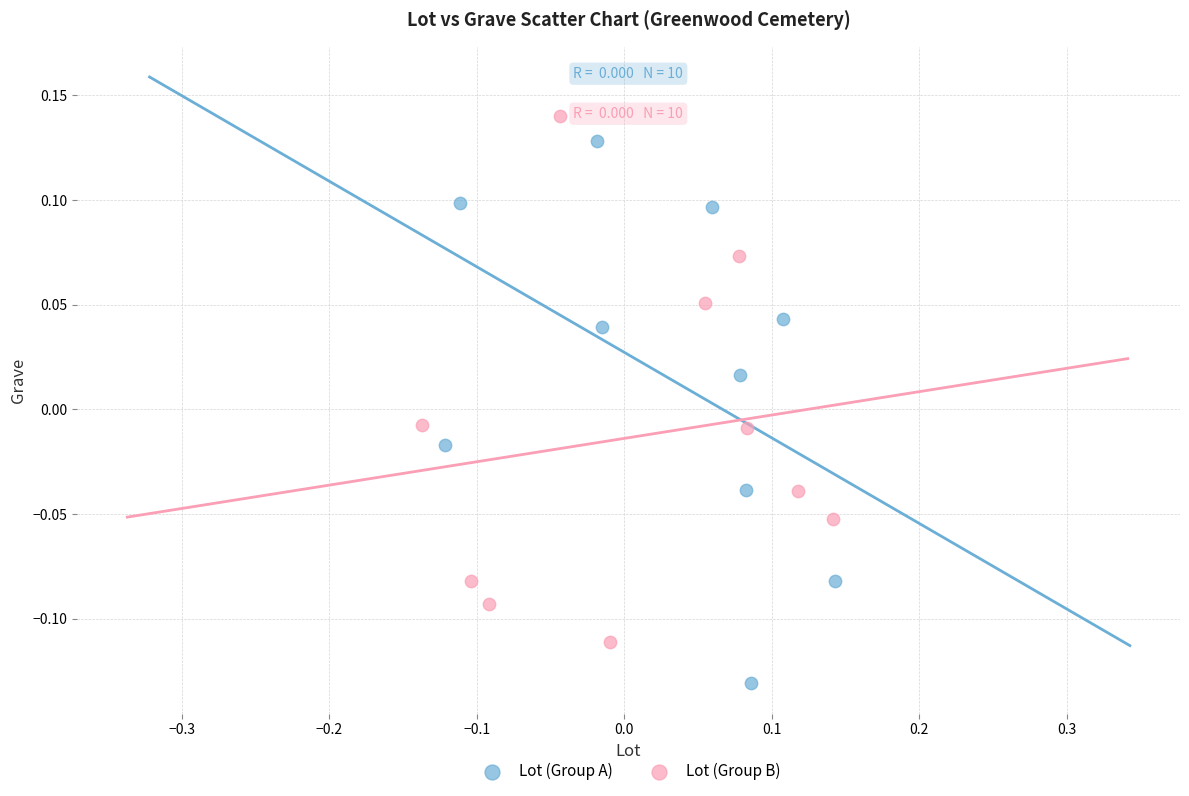

Which series contains the lowest Y value?

Lot (Group A)